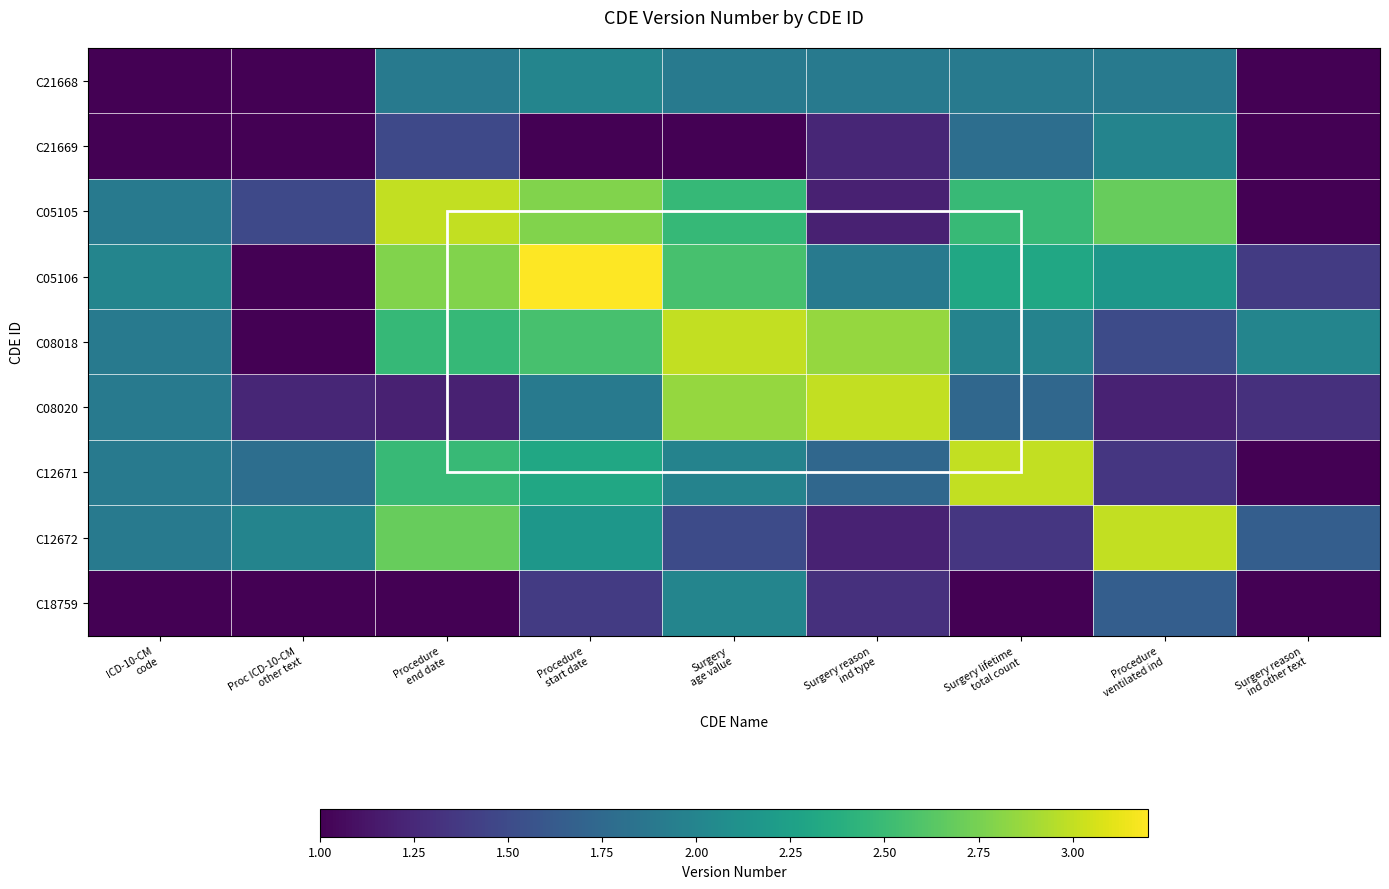

Between ICD-10-CM code and Surgery reason ind other text, which series saw the biggest shift?

C05105